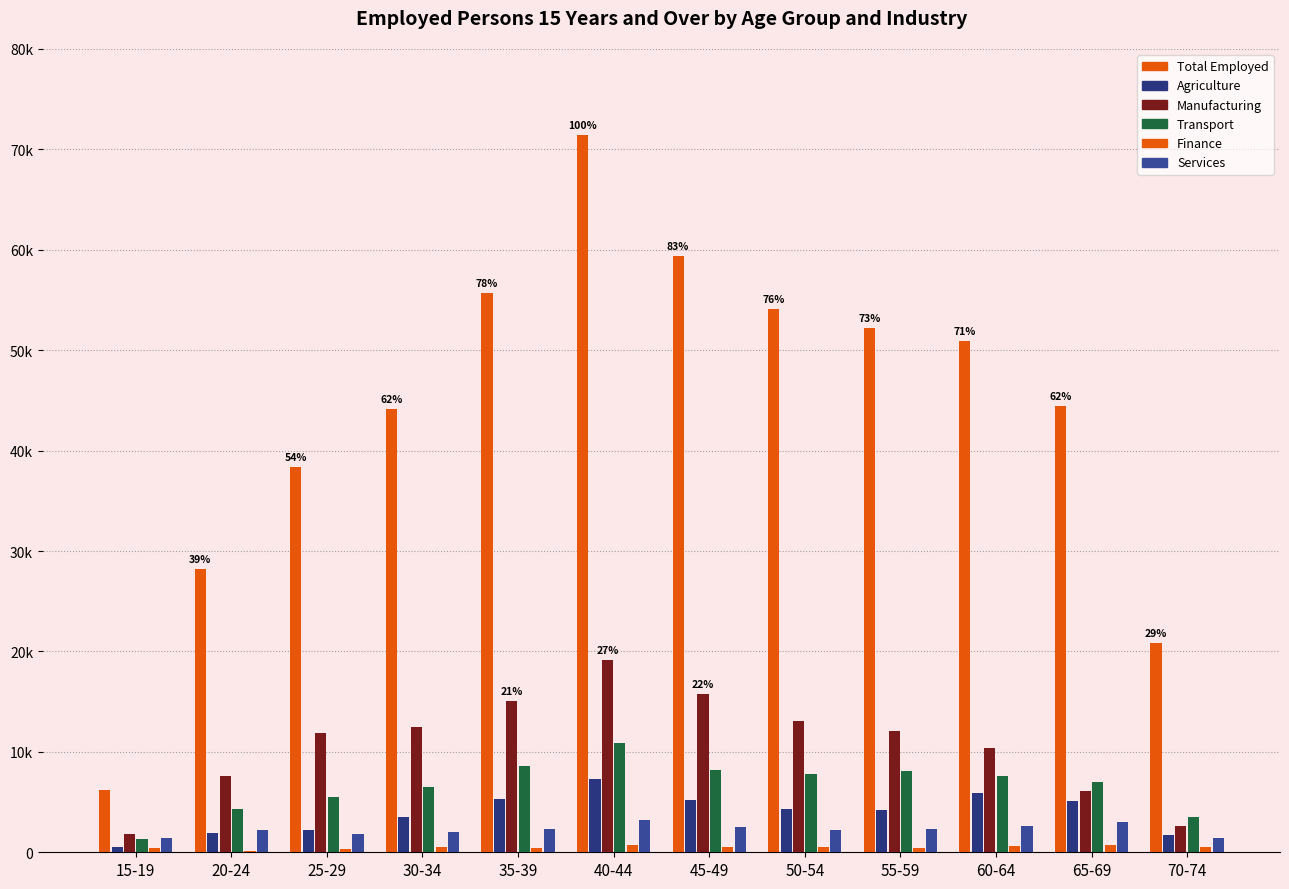

What is the label of the 3rd bar from the left?

25-29